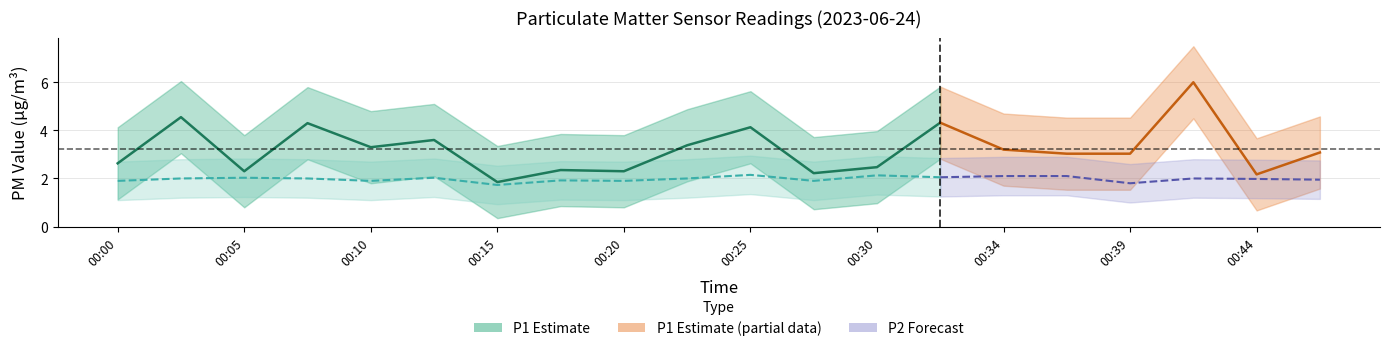

True or false: P1 and P2 cross at least once.

False